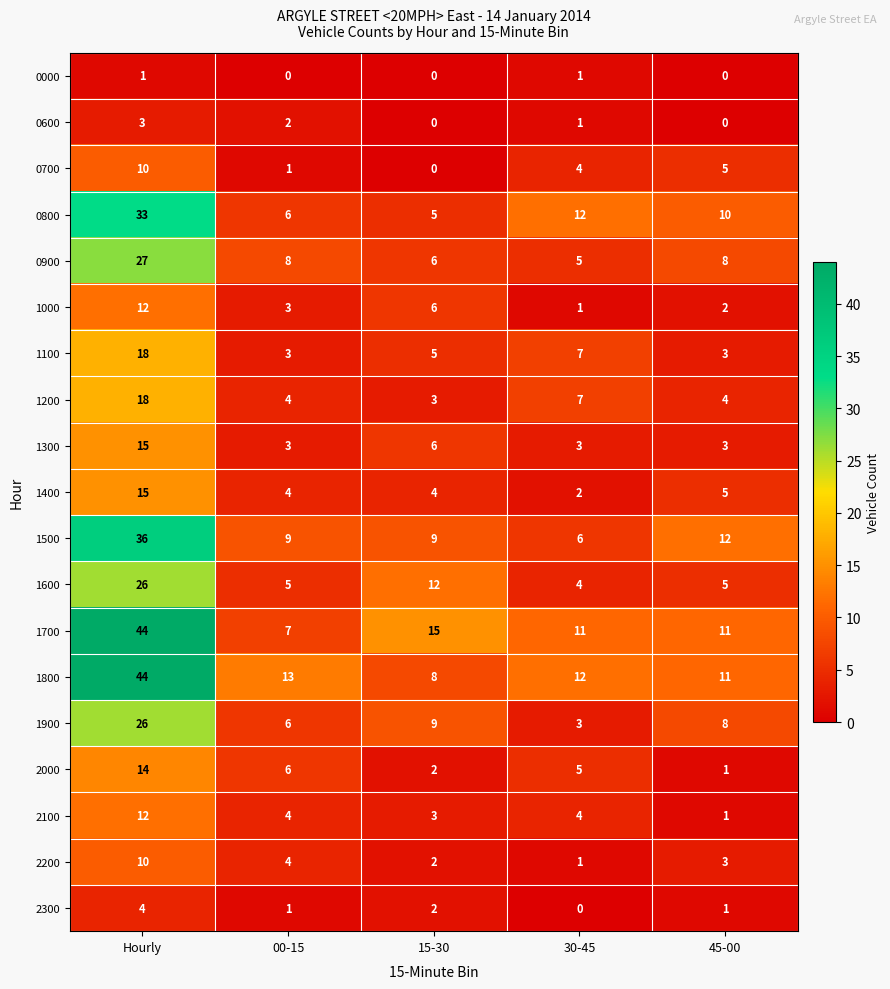

Rank the categories by 2000 value from highest to lowest.

Hourly, 00-15, 30-45, 15-30, 45-00